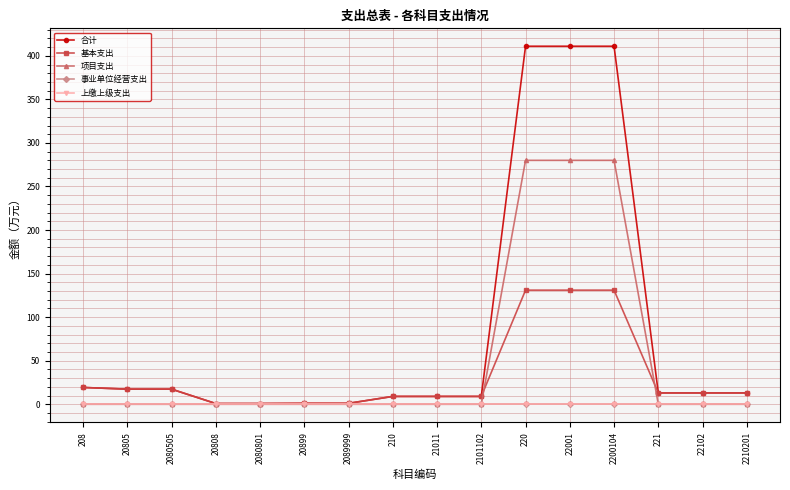

True or false: 基本支出 and 项目支出 intersect in this chart.

True